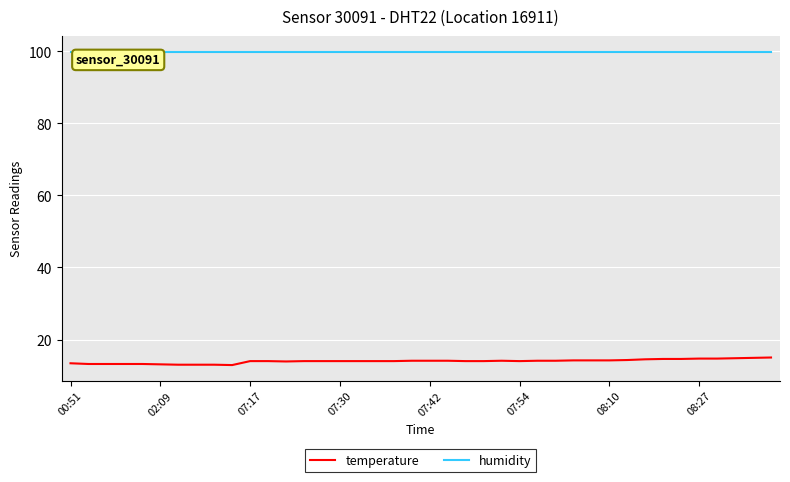

Which series has the largest total across all categories?

humidity